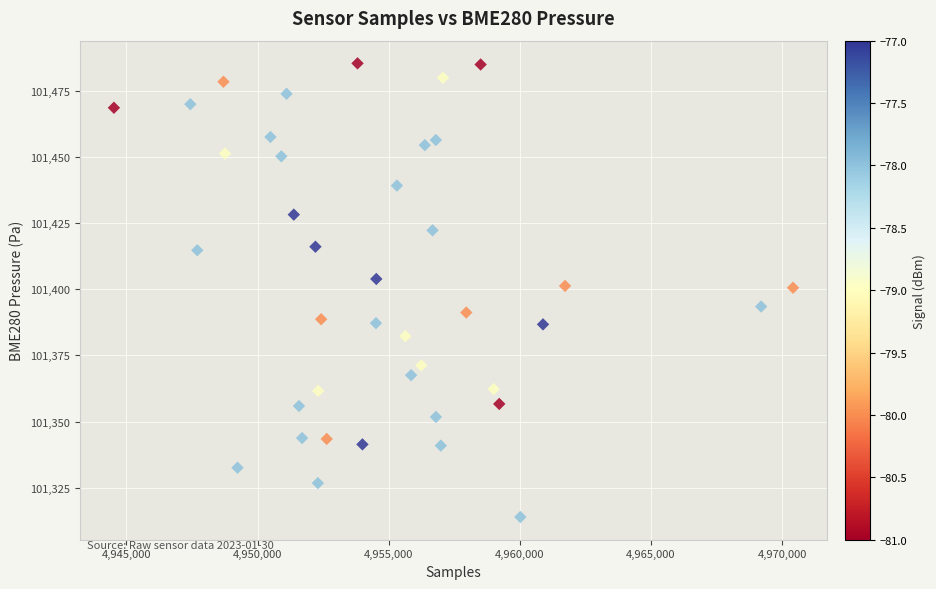

What is the range of Y values (max minus min)?

171.4